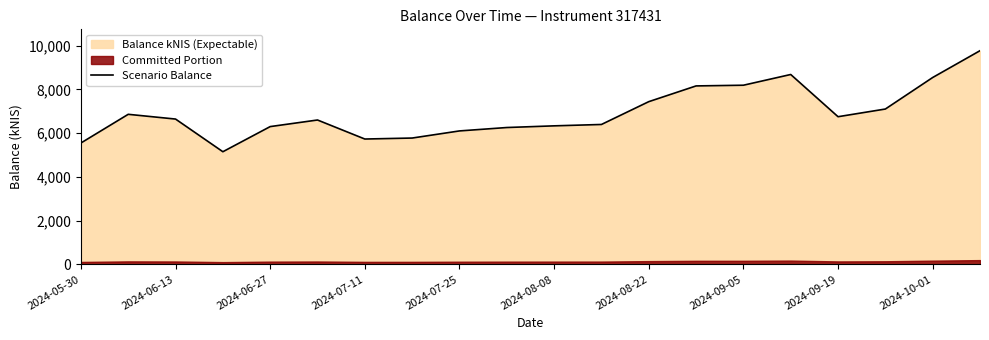

True or false: there are more than 2 points higher than both neighbors.

True